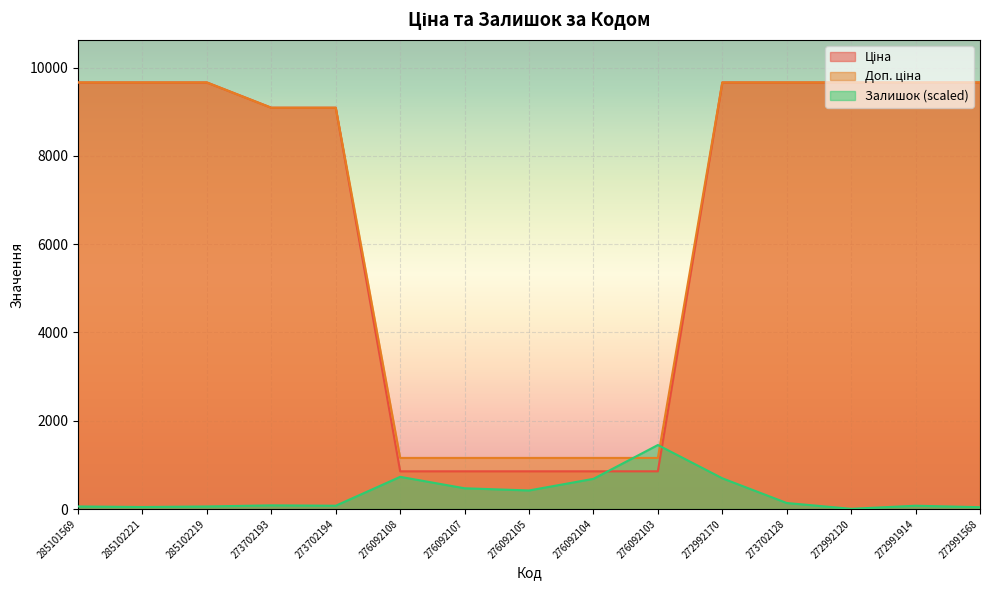

True or false: Залишок (scaled) has a value of 74.1 at 273702194.

True